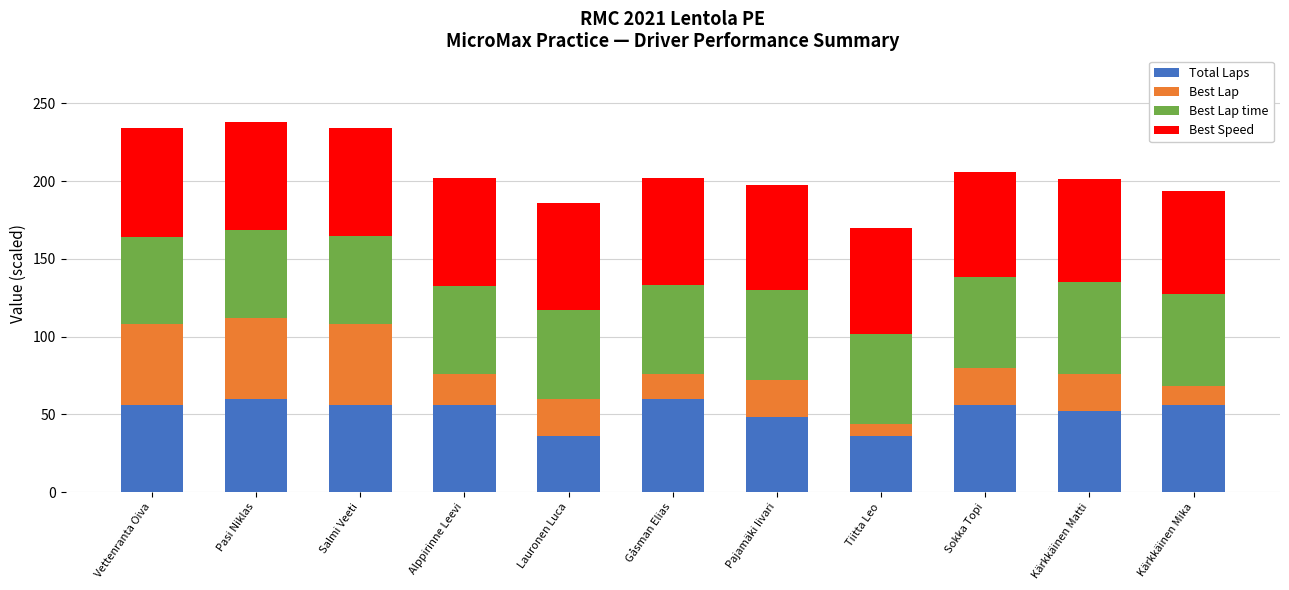

True or false: Total Laps has a value of 56.0 at Sokka Topi.

True